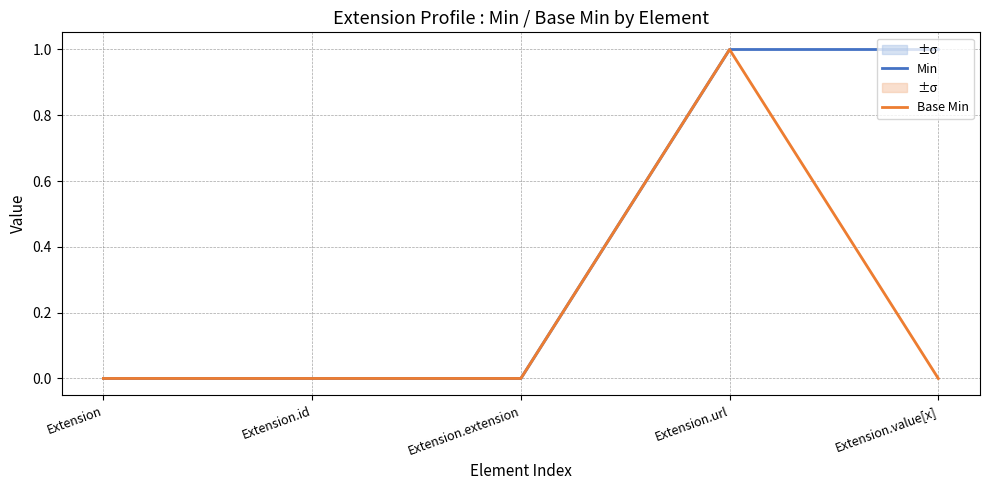

Count the Base Min values in the range 0 to 1.

5